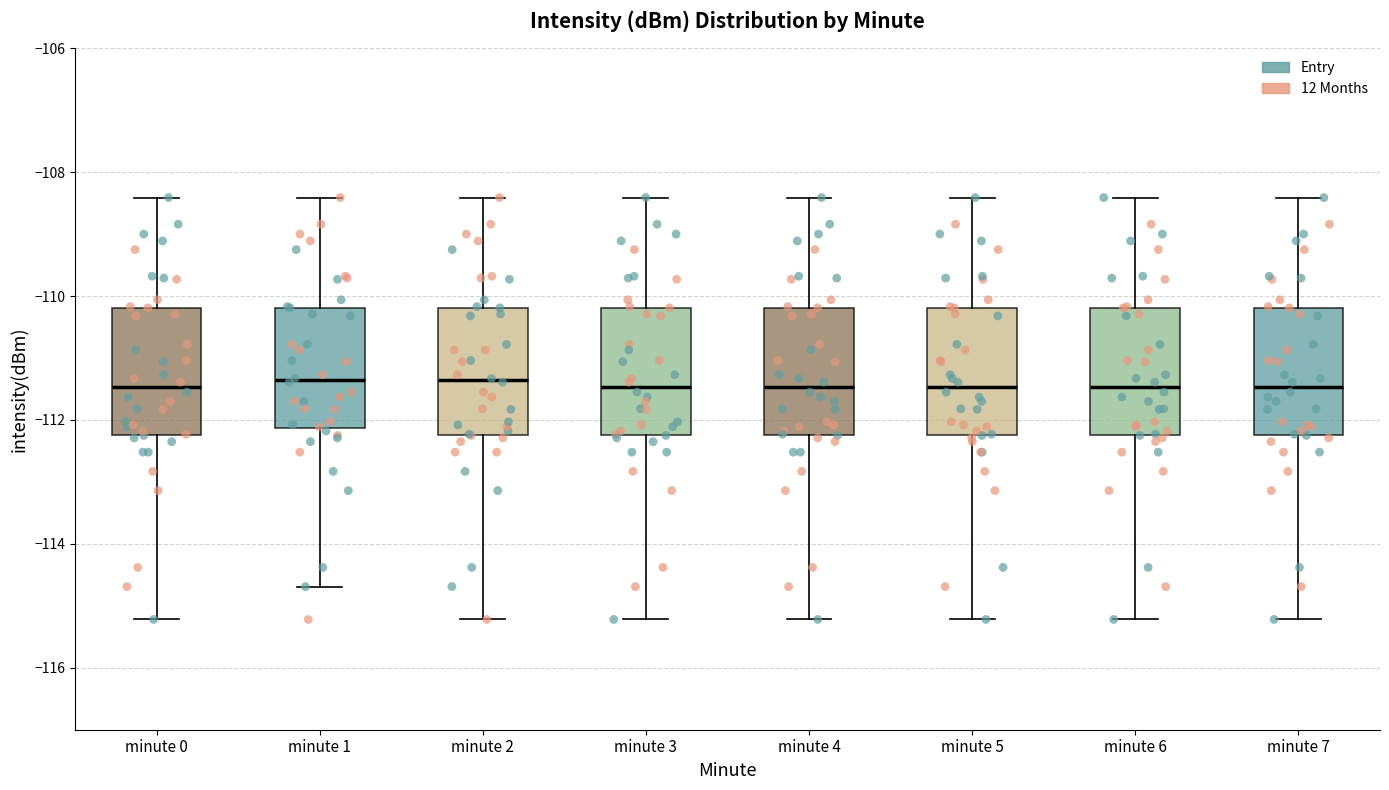

Where is the lower edge of the box for minute 2 on the y-axis? The values are not printed on the chart, so give them approximately, as read against the axis.

-112.2